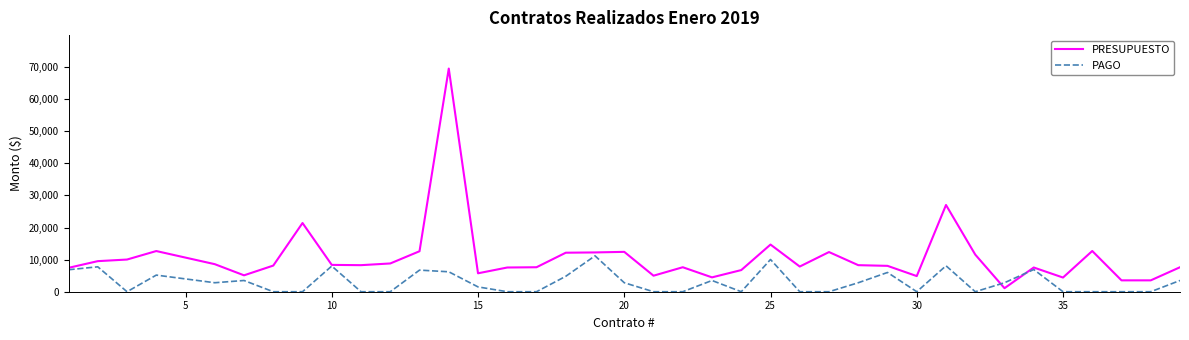

Rank the series by their average value, from lowest to highest.

PAGO, PRESUPUESTO